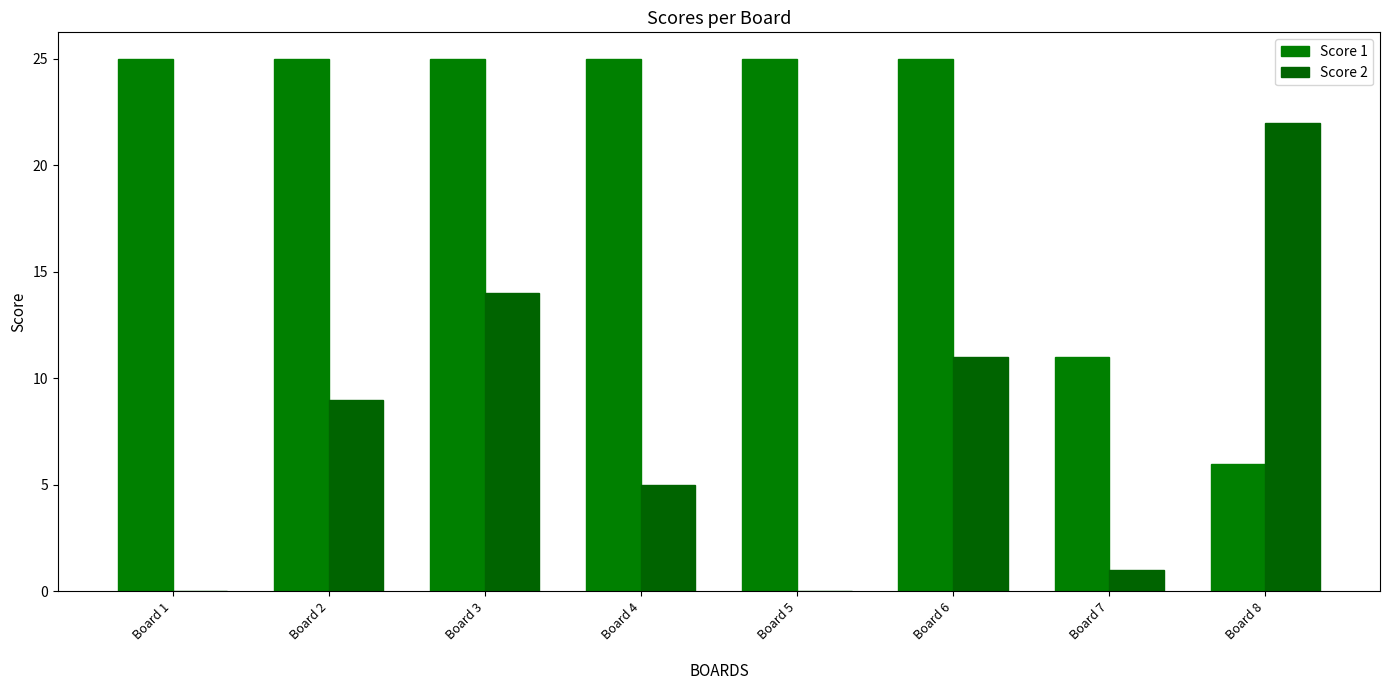

At which label is Score 2 closest to 11?

Board 6